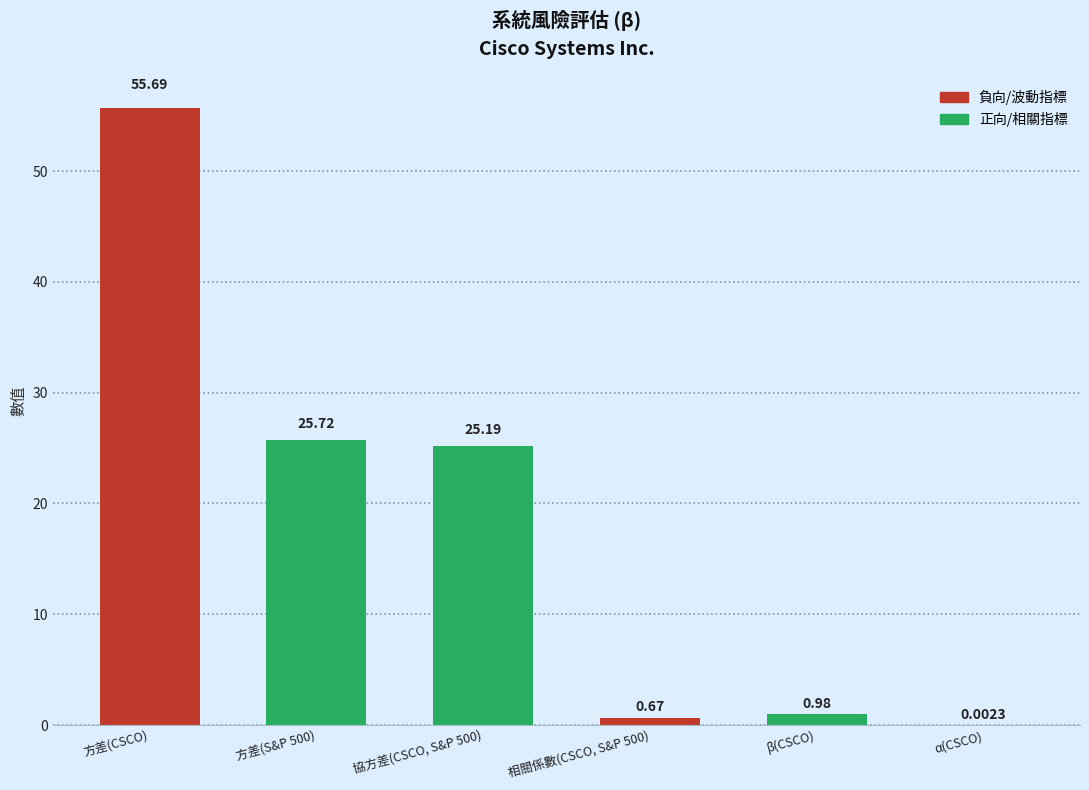

At which category does the chart reach its peak across all series?

方差(CSCO)